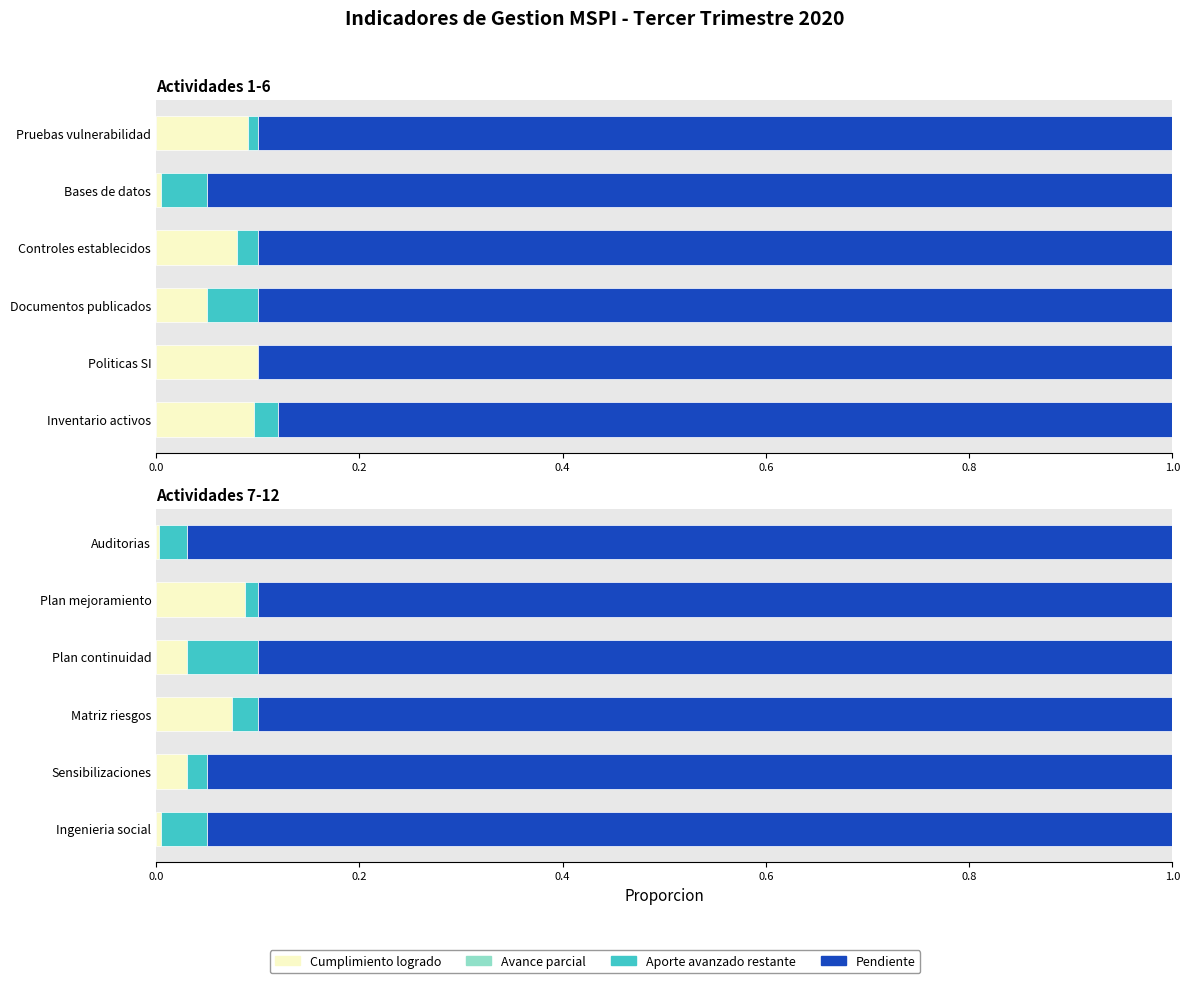

At how many categories does at least one series exceed 0?

6